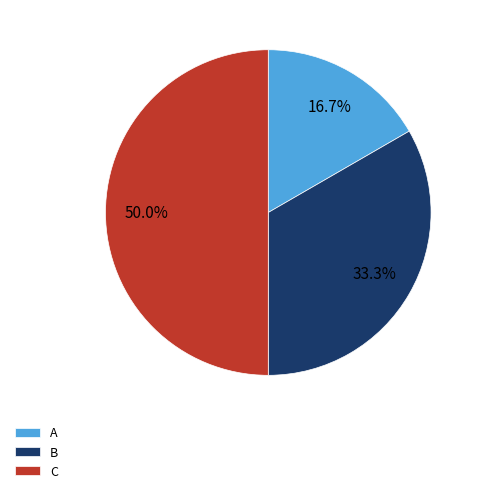

How many segments does this pie chart have?

3